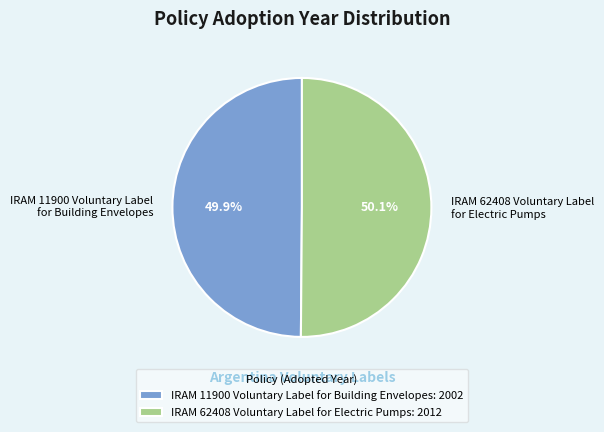

Is there a majority slice in this chart?

Yes